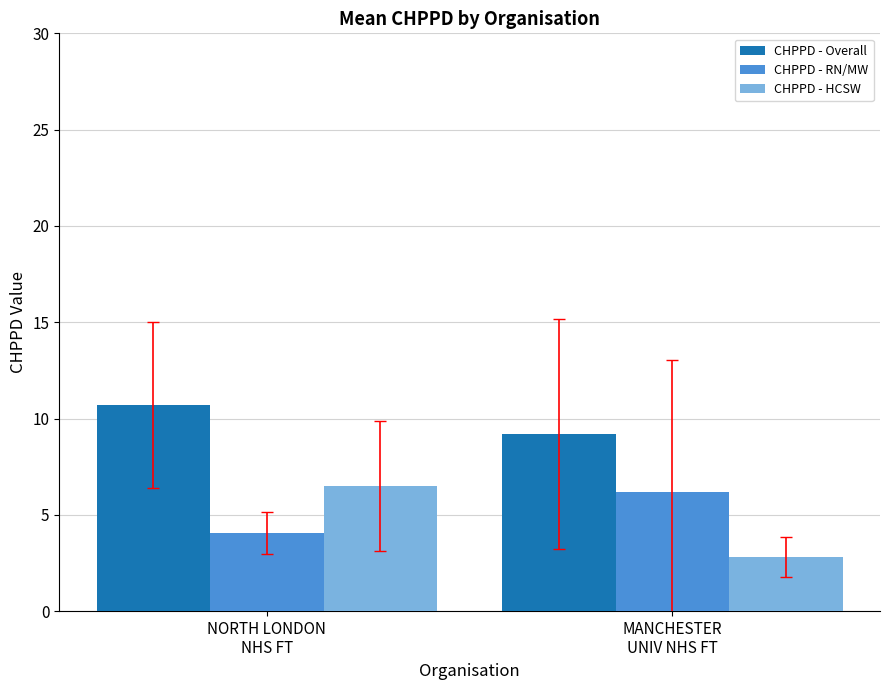

What are all the series names shown in the legend?

CHPPD - Overall, CHPPD - RN/MW, CHPPD - HCSW